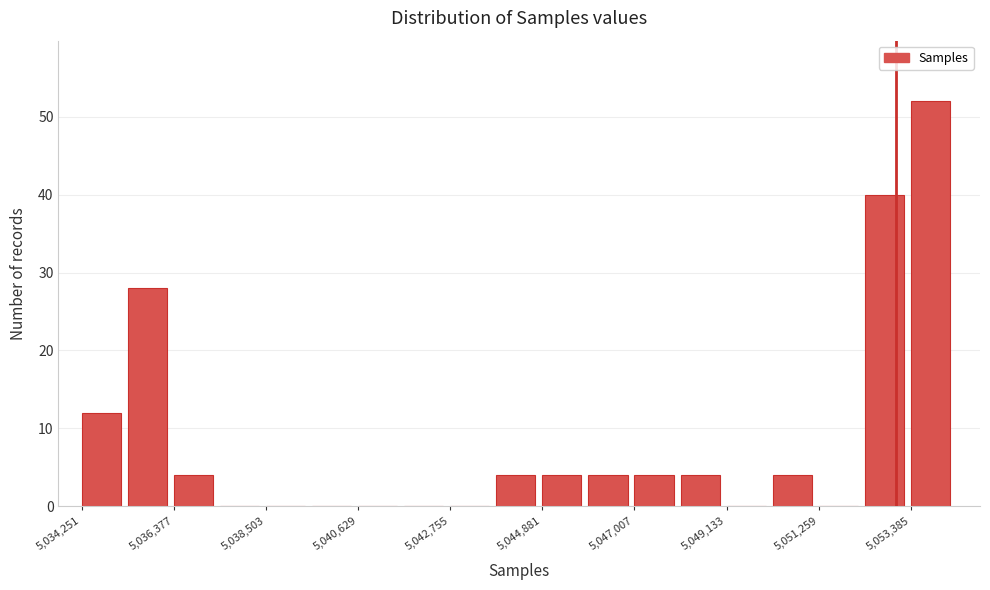

Around what value on the x-axis is the tallest bar? Give the approximate position of its centre, as read against the axis.

5054000